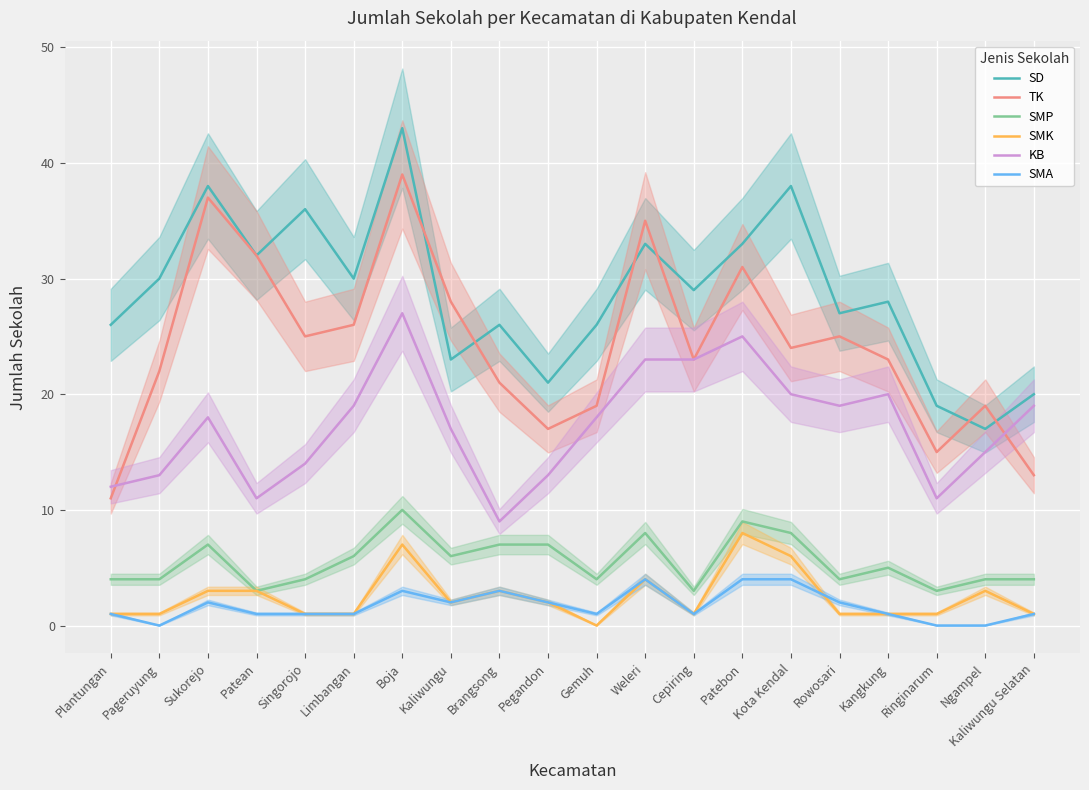

Which series changed the most between Plantungan and Kaliwungu?

TK